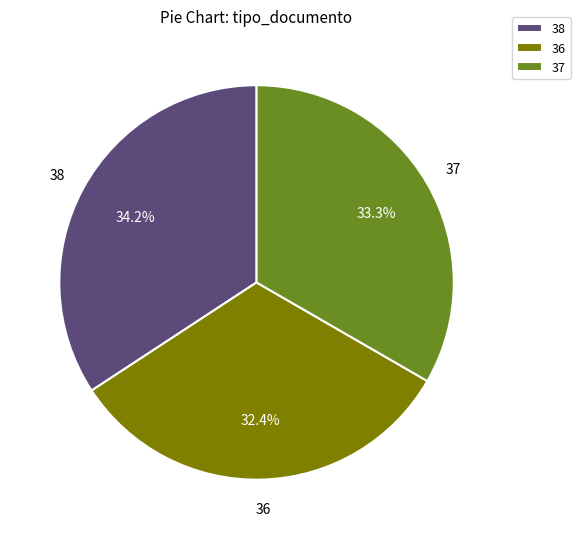

Do 38 and 36 together represent more than half of the pie?

Yes